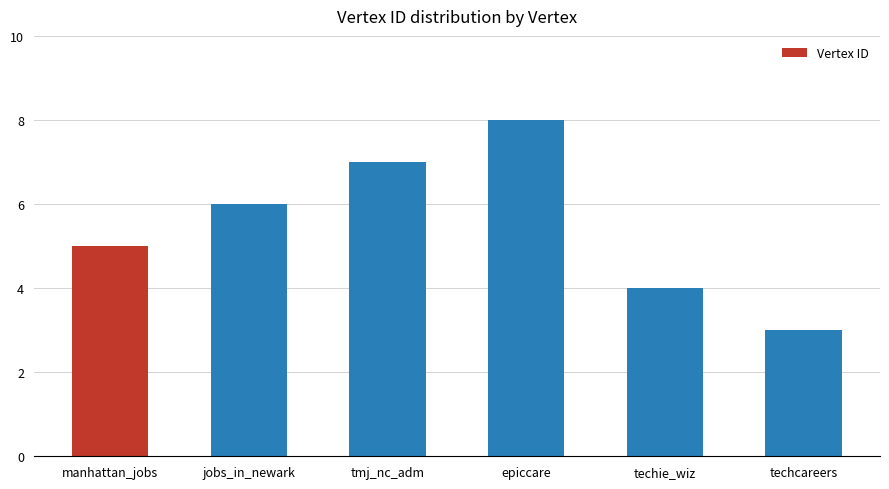

The value at epiccare is 11. True or false?

False